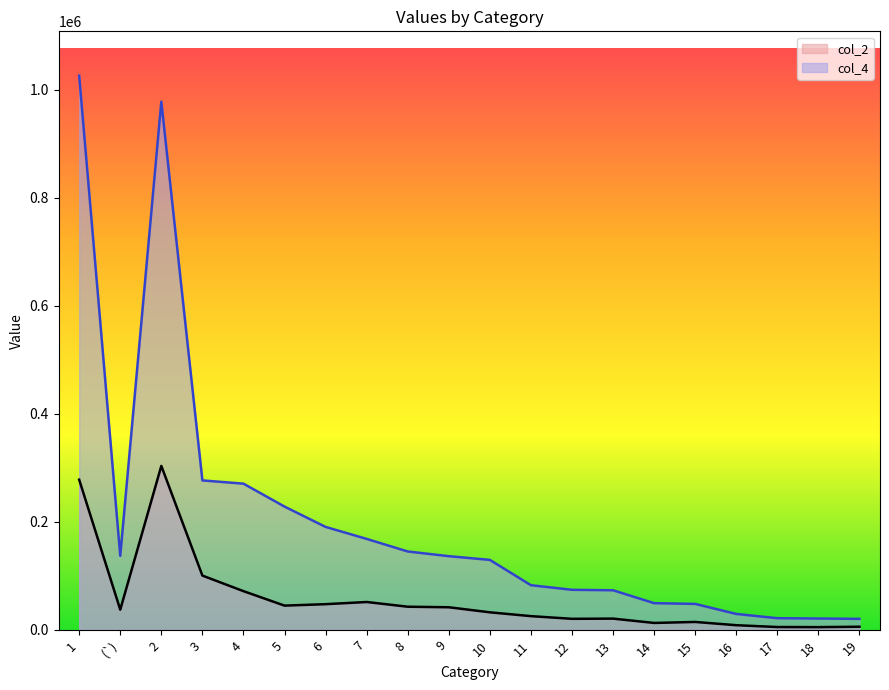

True or false: col_2 and col_4 intersect in this chart.

False